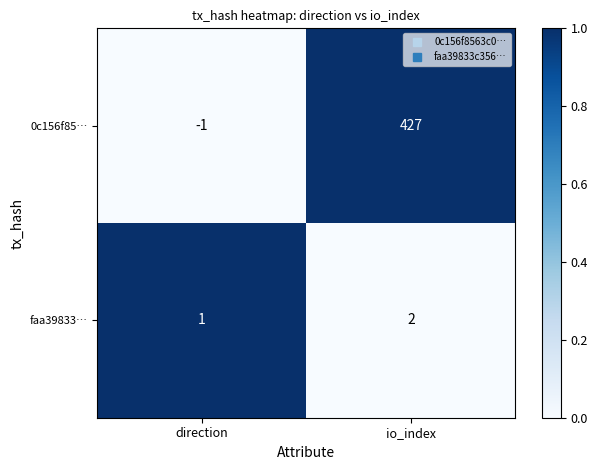

At which label is 0c156f85… closest to 213?

direction